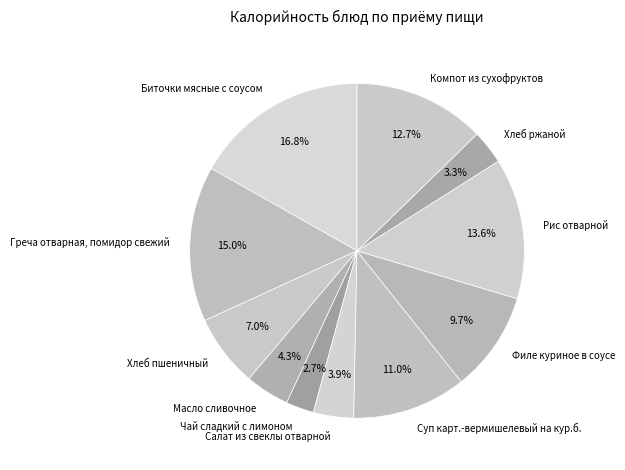

Count the number of slices in the pie.

11